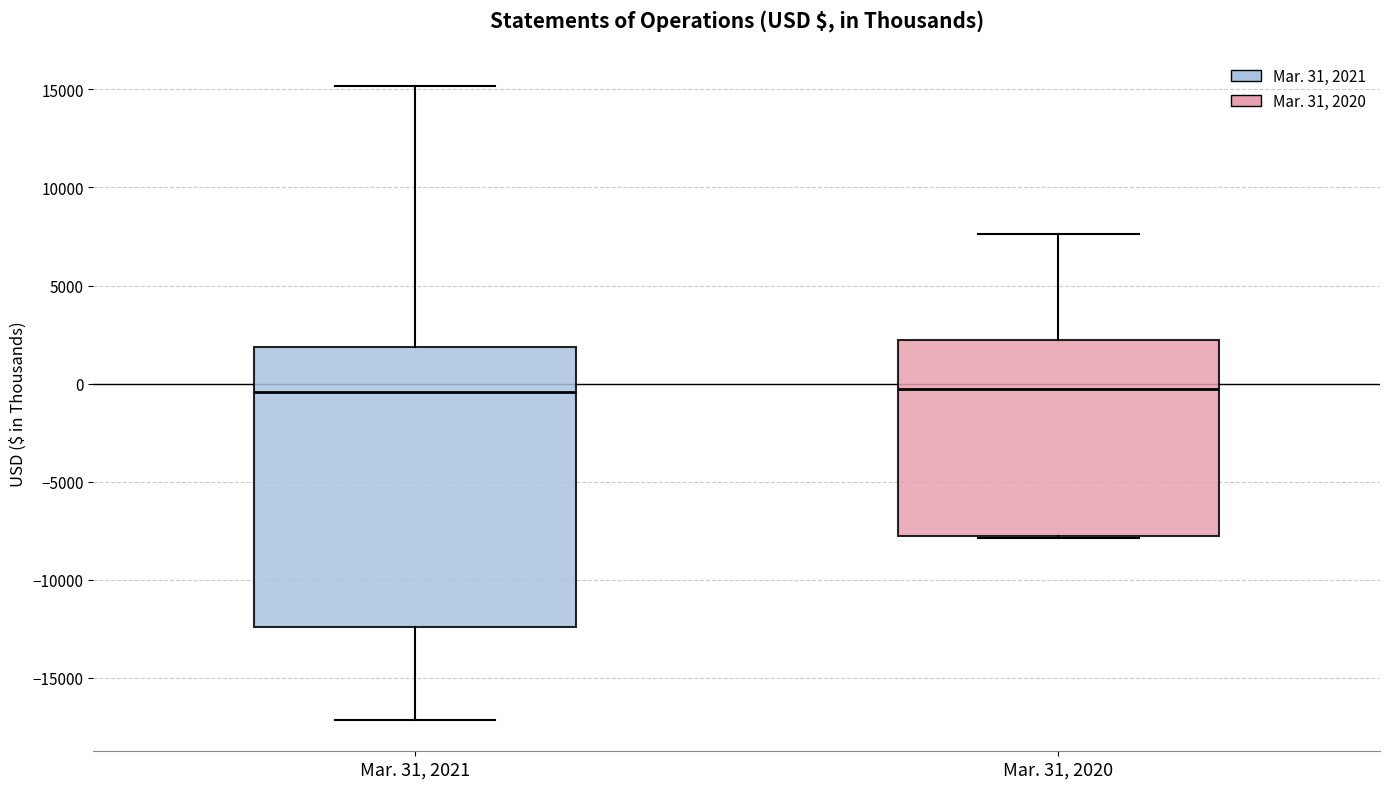

Reading left to right, read every box against the y-axis: the position of its median line, the range the box covers, and the ends of its whiskers. The values are not printed on the chart, so give them approximately, as read against the axis.

Mar. 31, 2021: median -500, box -12500 to 2000, whiskers -17000 to 15000
Mar. 31, 2020: median -500, box -7500 to 2000, whiskers -8000 to 7500